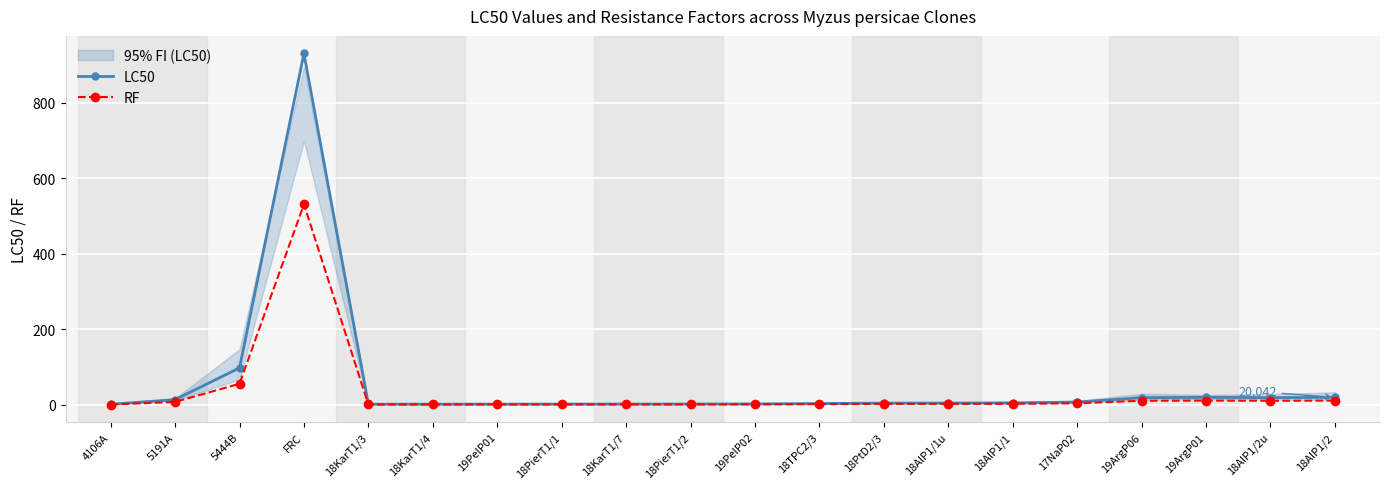

Is the value of RF at 18TPC2/3 greater than the value of LC50 at 18PierT1/2?

No